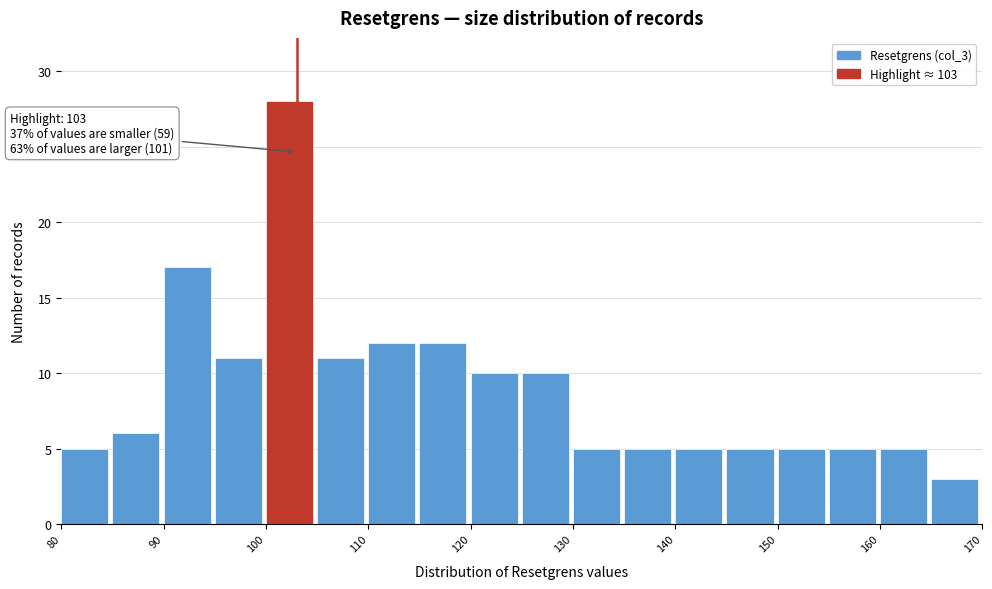

Over which range of the x-axis is the bar tallest?

100 to 105